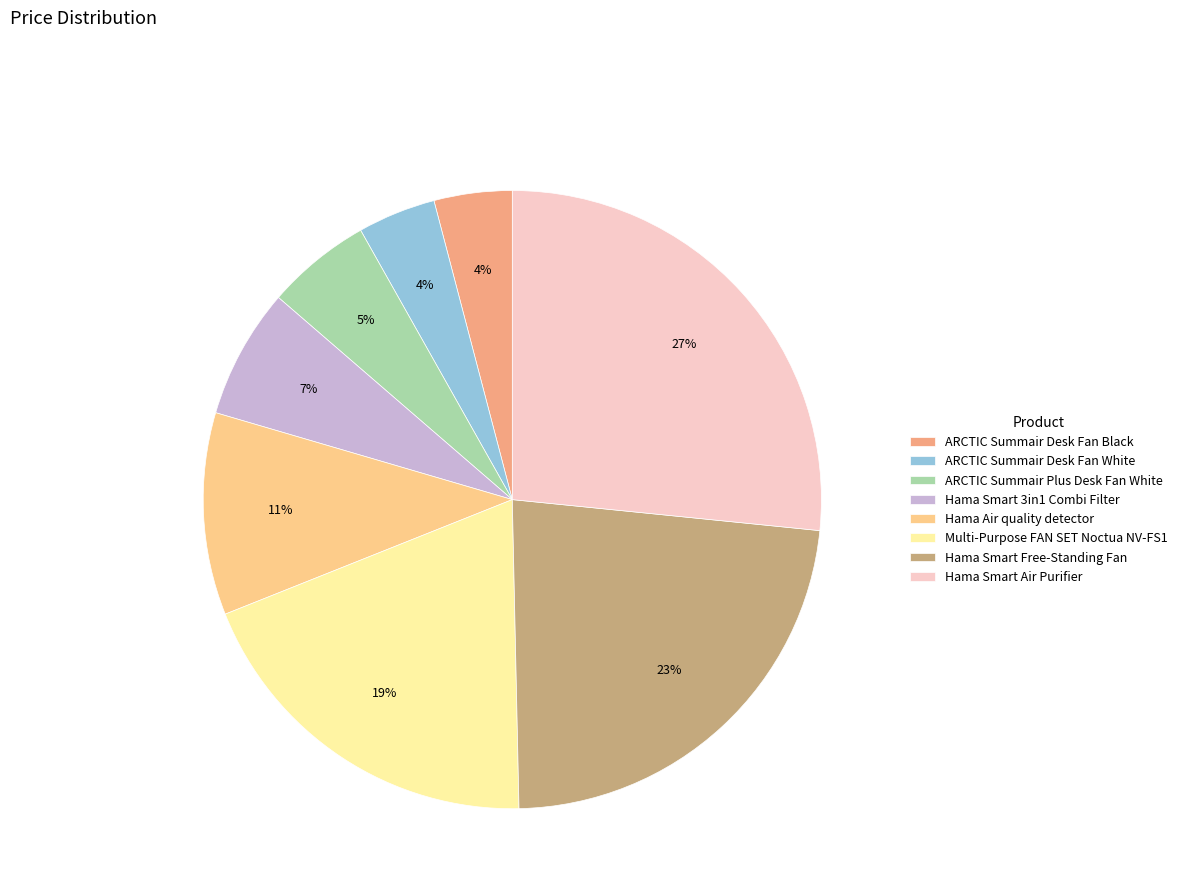

Is it true that ARCTIC Summair Desk Fan Black is 4% of the pie?

True